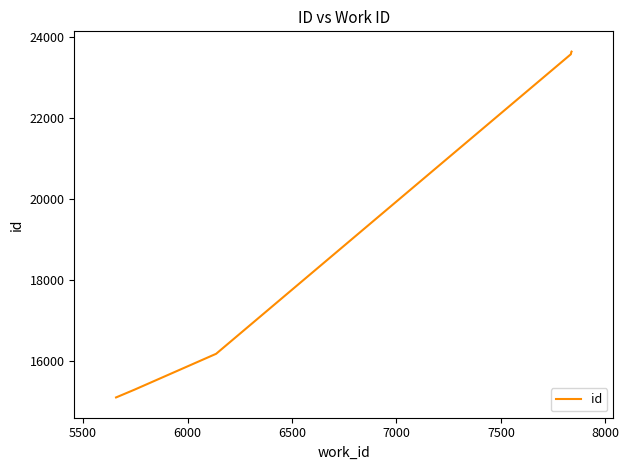

What is the minimum value shown in the chart?

15114